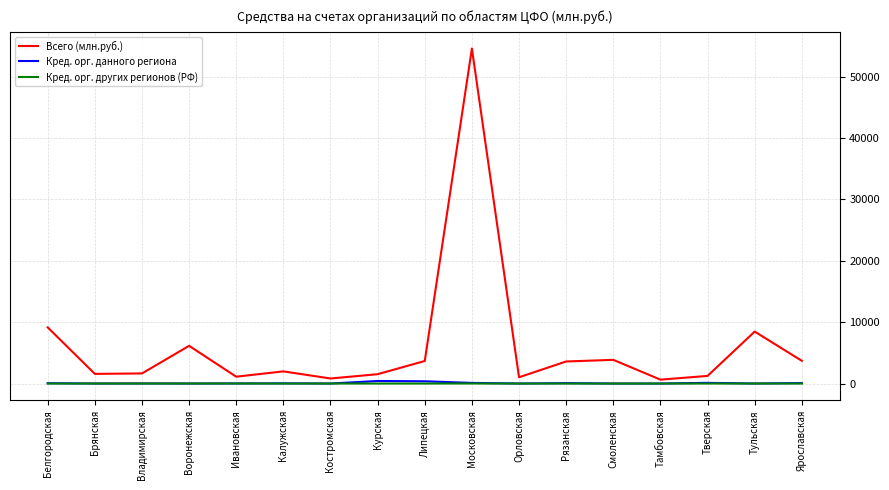

Is it true that Кред. орг. других регионов (РФ) equals 0 at Тамбовская?

True